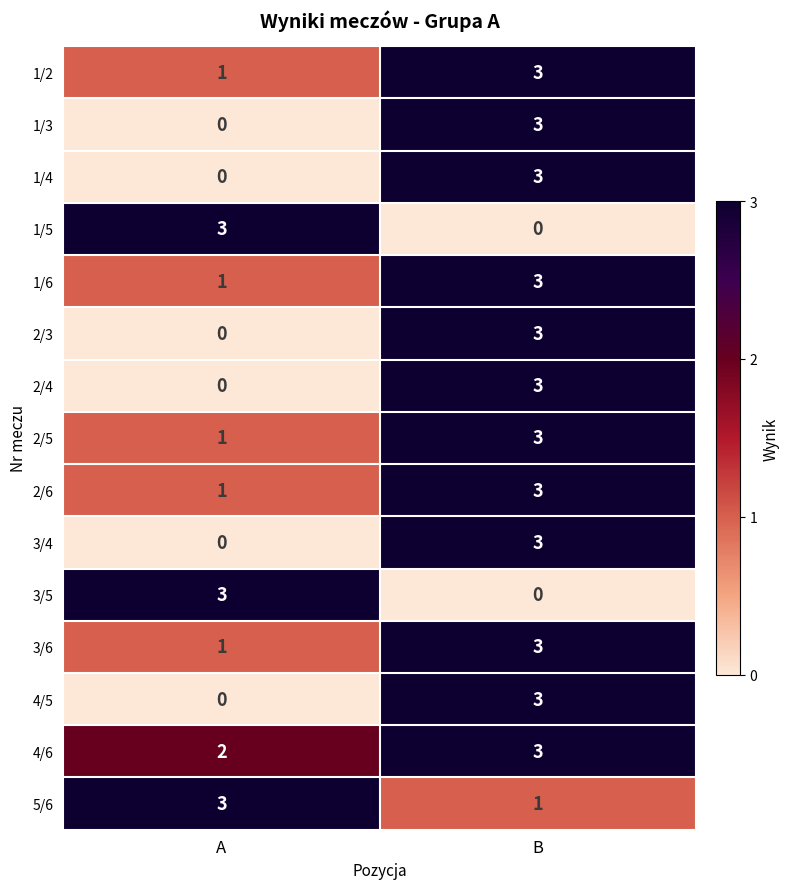

What is the sum of all 1/4 values?

3